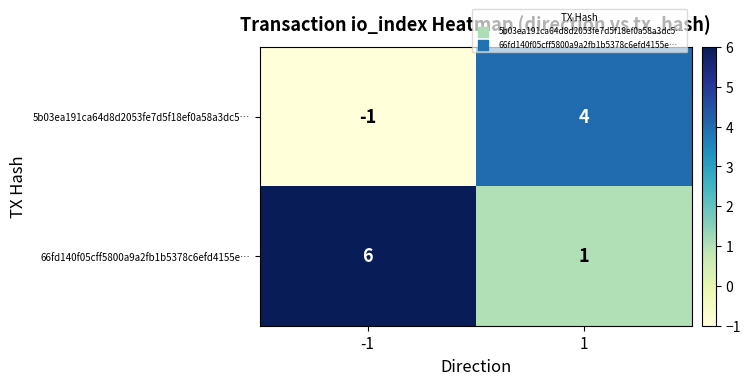

What is the difference between the maximum and minimum values in the 66fd140f05cff5800a9a2fb1b5378c6efd4155e… series?

5